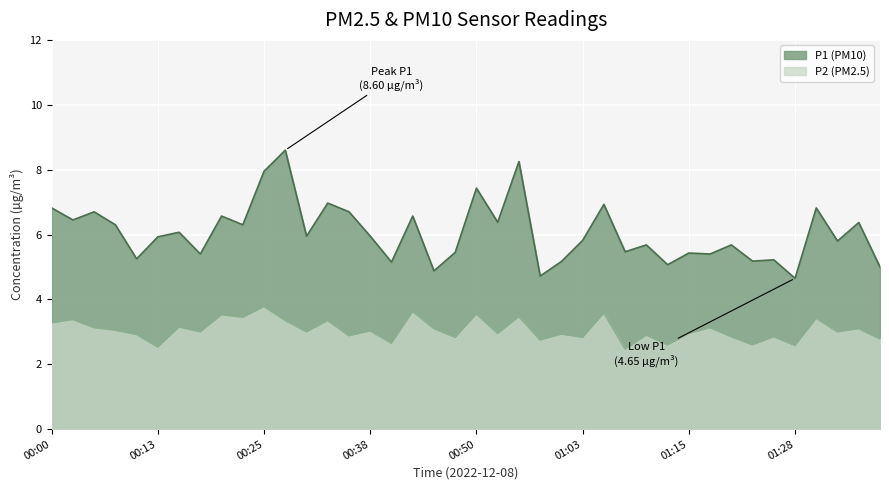

Reading left to right, what are all the values shown in this chart?

P1: 00:00=6.8	00:02=6.5	00:05=6.7	00:07=6.3	00:10=5.2	00:13=5.9	00:15=6.1	00:18=5.4	00:20=6.6	00:23=6.3	00:25=8.0	00:28=8.6	00:30=6.0	00:33=7.0	00:35=6.7	00:38=6.0	00:40=5.2	00:43=6.6	00:45=4.9	00:48=5.5	00:50=7.4	00:53=6.4	00:55=8.2	00:58=4.7	01:00=5.2	01:03=5.8	01:05=6.9	01:08=5.5	01:10=5.7	01:13=5.1	01:15=5.4	01:18=5.4	01:20=5.7	01:23=5.2	01:25=5.2	01:28=4.7	01:30=6.8	01:33=5.8	01:35=6.4	01:37=5.0
P2: 00:00=3.3	00:02=3.4	00:05=3.1	00:07=3.0	00:10=2.9	00:13=2.5	00:15=3.1	00:18=3.0	00:20=3.5	00:23=3.5	00:25=3.8	00:28=3.4	00:30=3.0	00:33=3.4	00:35=2.9	00:38=3.0	00:40=2.6	00:43=3.6	00:45=3.1	00:48=2.8	00:50=3.5	00:53=3.0	00:55=3.5	00:58=2.8	01:00=2.9	01:03=2.8	01:05=3.6	01:08=2.5	01:10=2.9	01:13=2.6	01:15=3.0	01:18=3.1	01:20=2.9	01:23=2.6	01:25=2.9	01:28=2.6	01:30=3.4	01:33=3.0	01:35=3.1	01:37=2.8